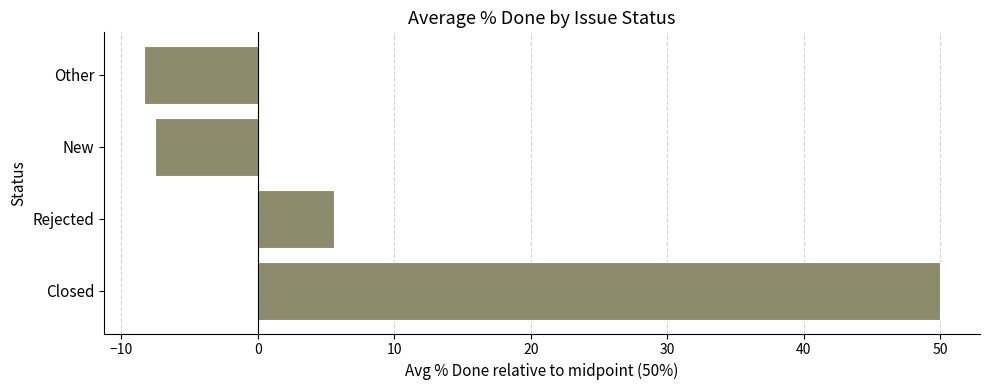

The chart shows a value of -11.8 at New. True or false?

False